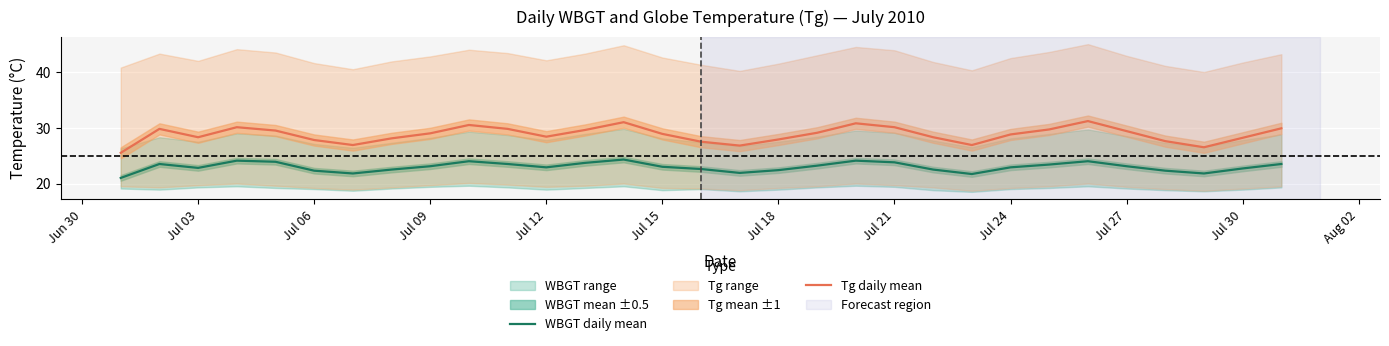

What is the sum of all WBGT daily mean values?

712.3